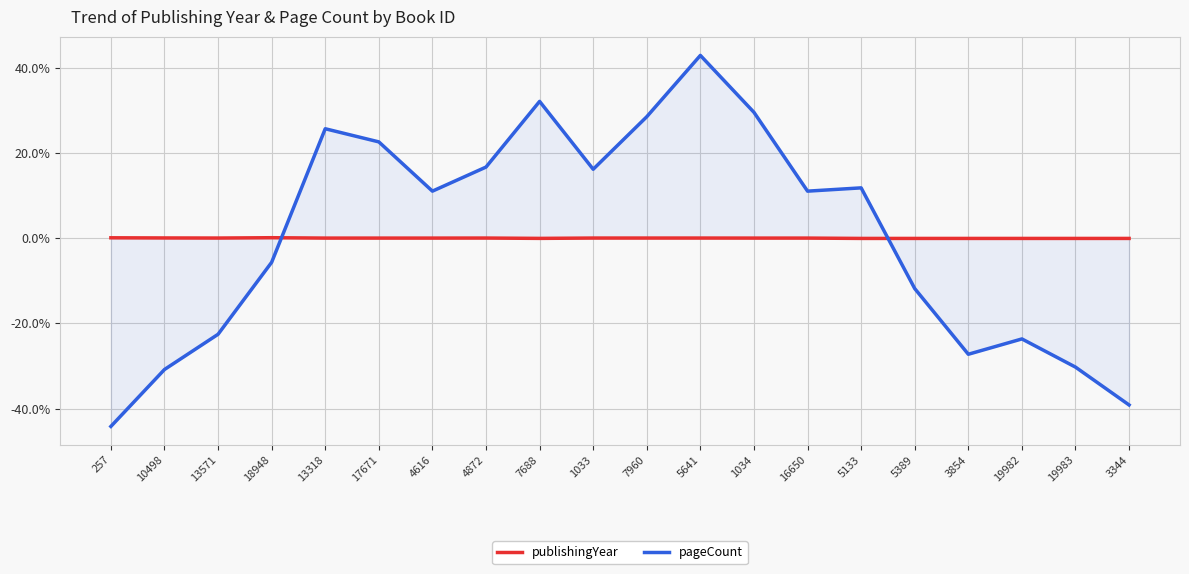

What is the spread (max minus min) of values at 3854?

27.2